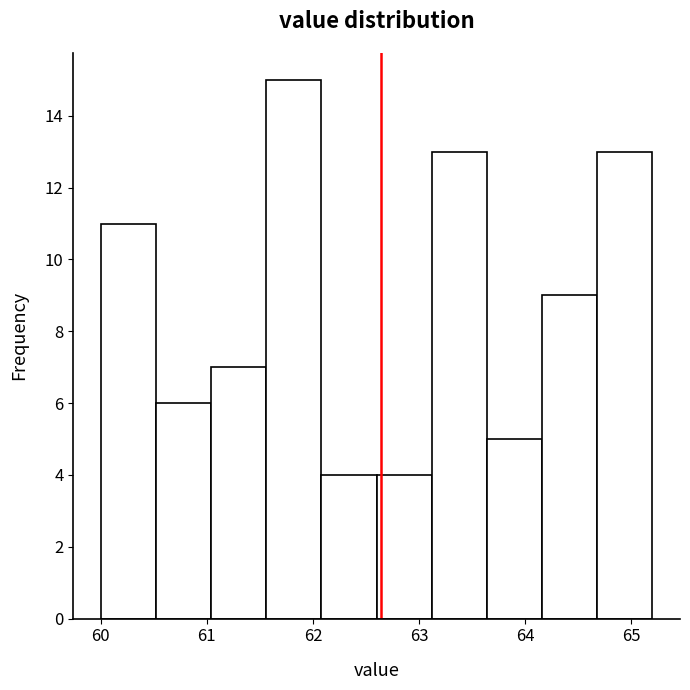

Over which range of the x-axis is the bar tallest?

61.56 to 62.08